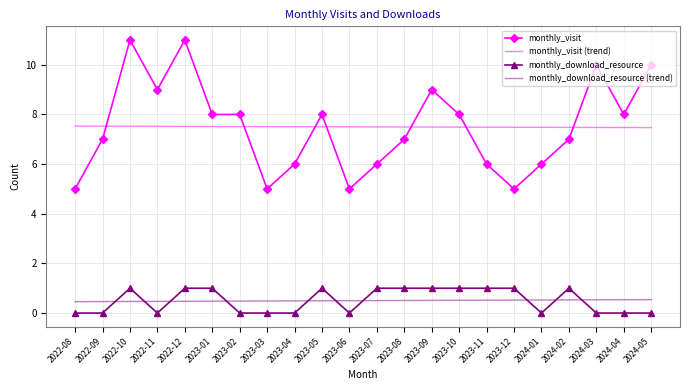

Is the value of monthly_visit (trend) at 2024-05 greater than the value of monthly_download_resource at 2023-03?

Yes